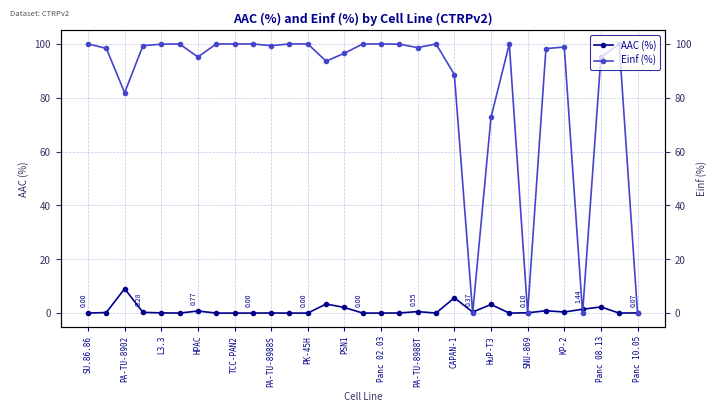

In Einf (%), how many points are lower than both neighbors (excluding endpoints)?

8